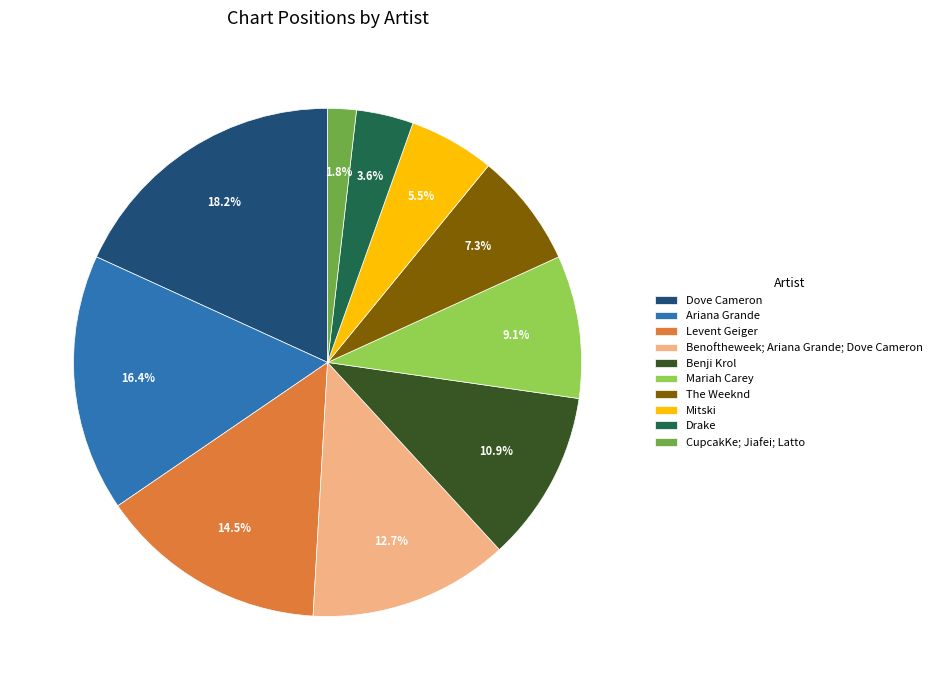

Which category has the biggest portion of the pie?

Dove Cameron